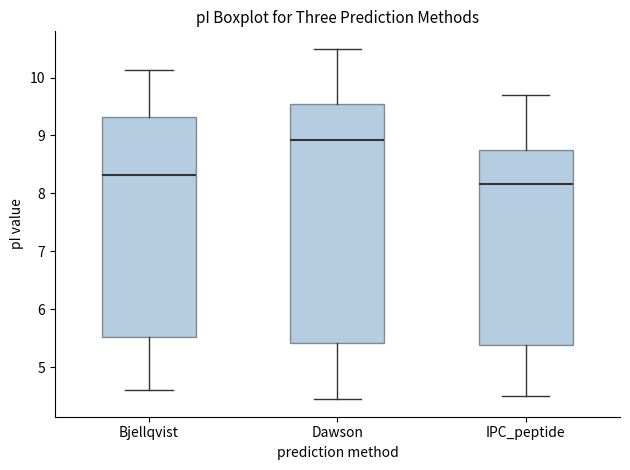

Reading left to right, transcribe this box plot: for each box, give where its median line is, the range the box spans, and where its two whiskers end, as read against the y-axis. The values are not printed on the chart, so give them approximately, as read against the axis.

Bjellqvist: median 8.3, box 5.5 to 9.3, whiskers 4.6 to 10.1
Dawson: median 8.9, box 5.4 to 9.5, whiskers 4.4 to 10.5
IPC_peptide: median 8.2, box 5.4 to 8.7, whiskers 4.5 to 9.7